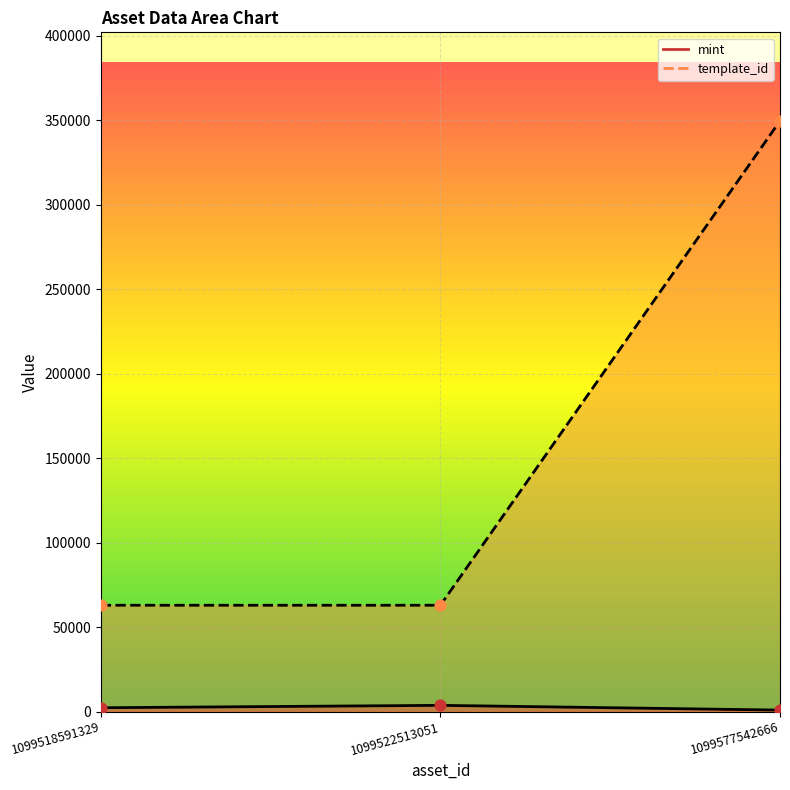

Which series has the largest total across all categories?

template_id